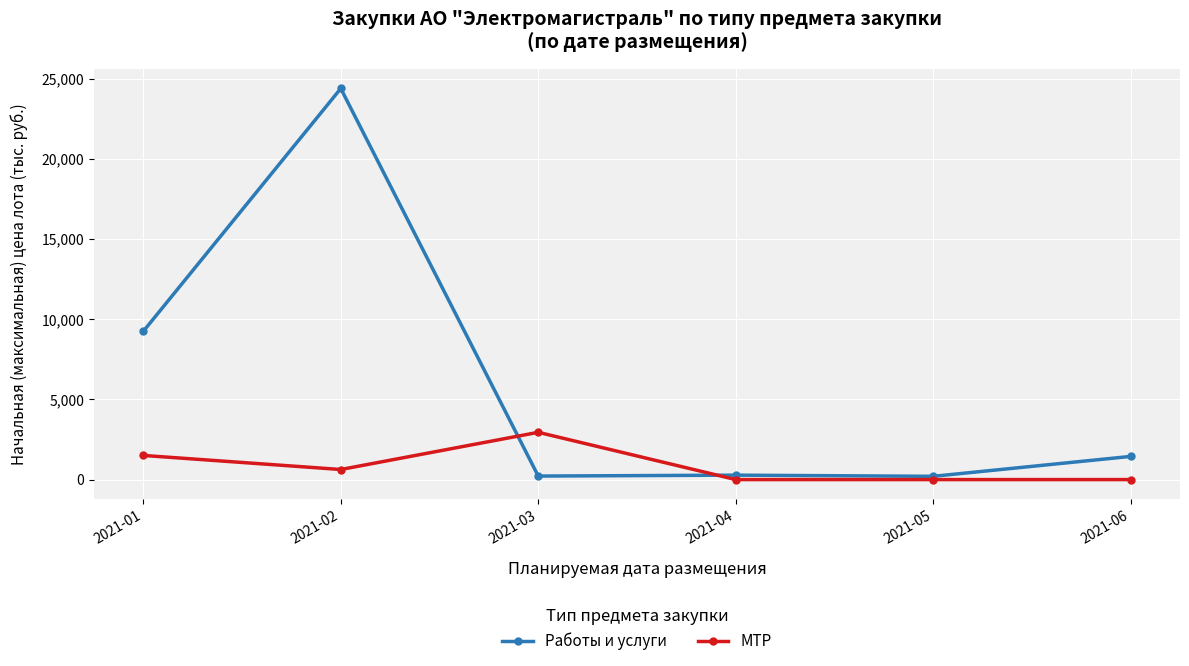

Which series changed the most between 2021-05 and 2021-06?

Работы и услуги